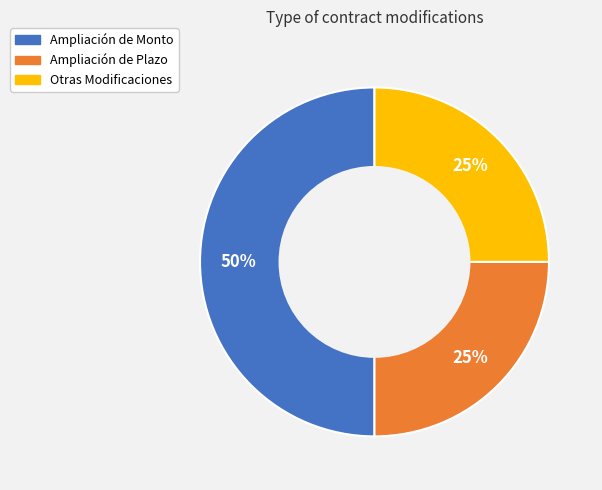

To the nearest percent, what is the difference between the largest and smallest slice percentages?

25%